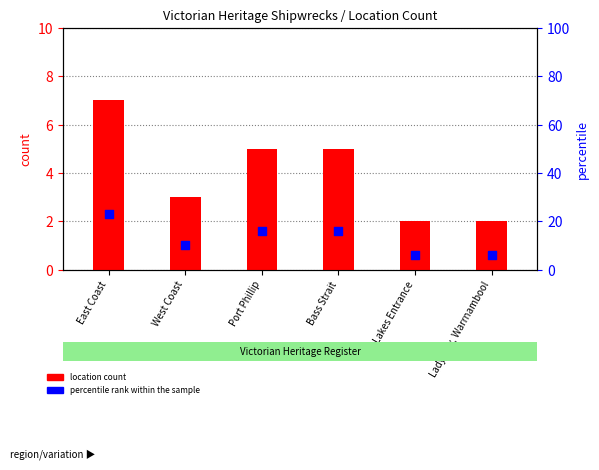

At which category is the sum across all series the highest?

East Coast